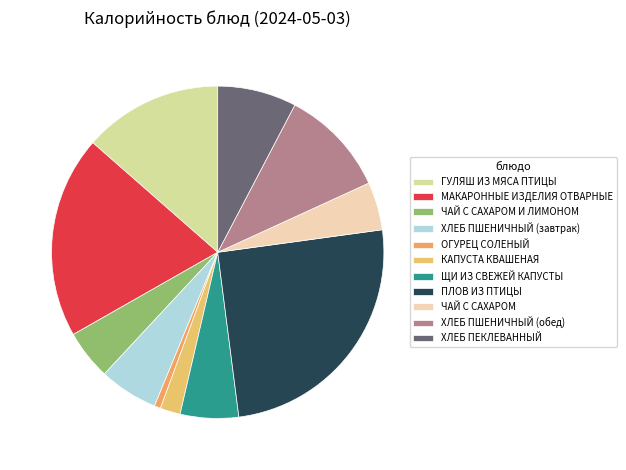

Count the number of slices in the pie.

11